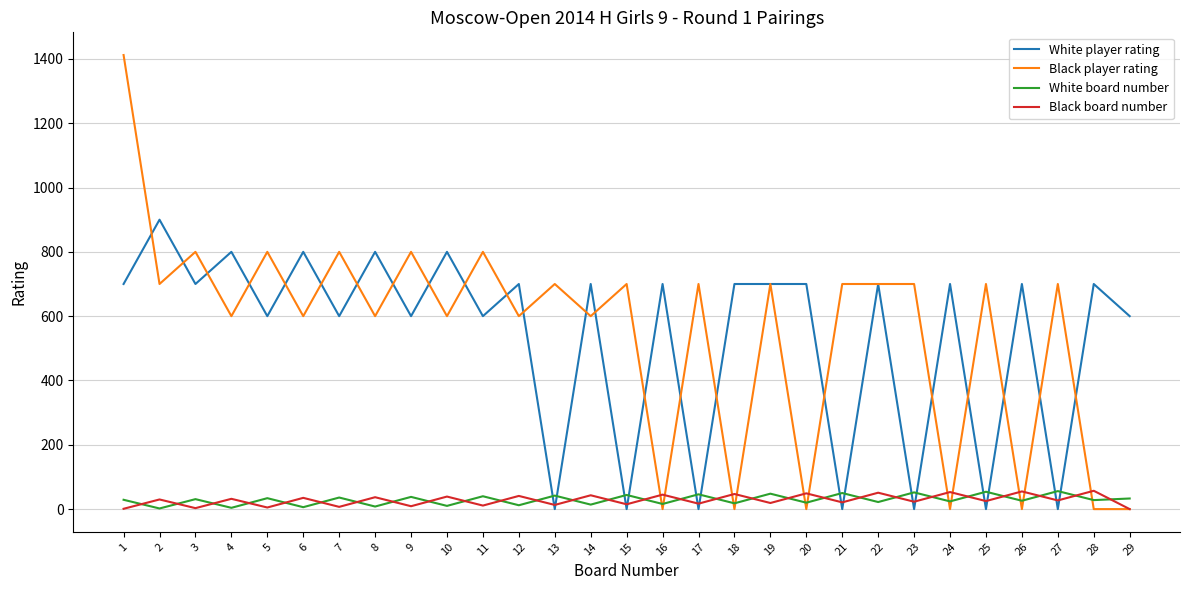

Between 14 and 20, which series saw the biggest shift?

Black player rating